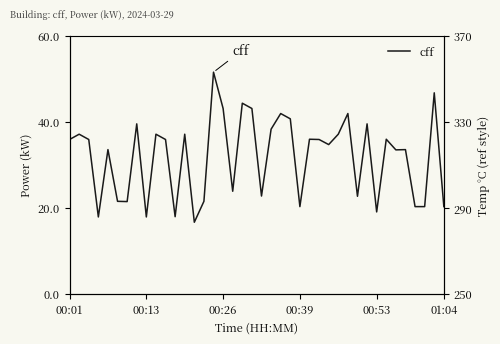

How many interior local peaks (higher than both neighbors) does the data have?

14